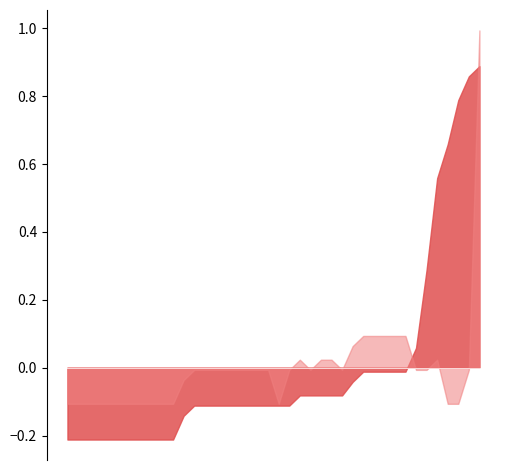

What is the label of the 31st point from the left?

01:17